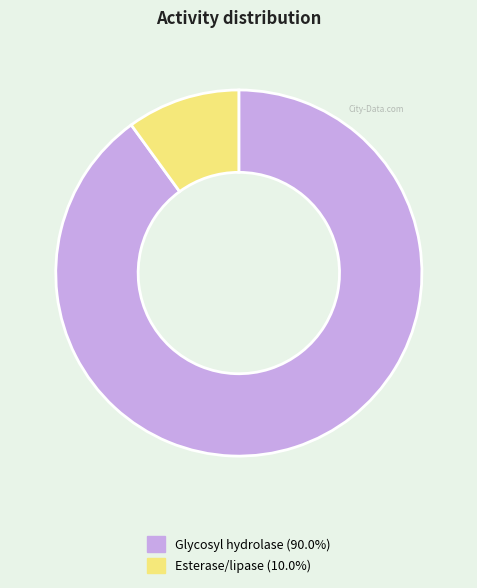

What is the majority slice?

Glycosyl hydrolase